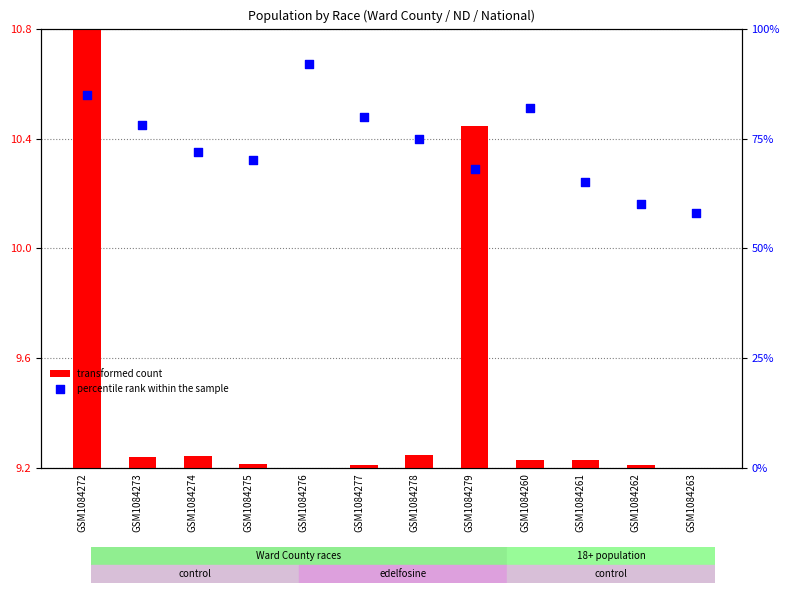

What are all the series names shown in the legend?

transformed count, percentile rank within the sample